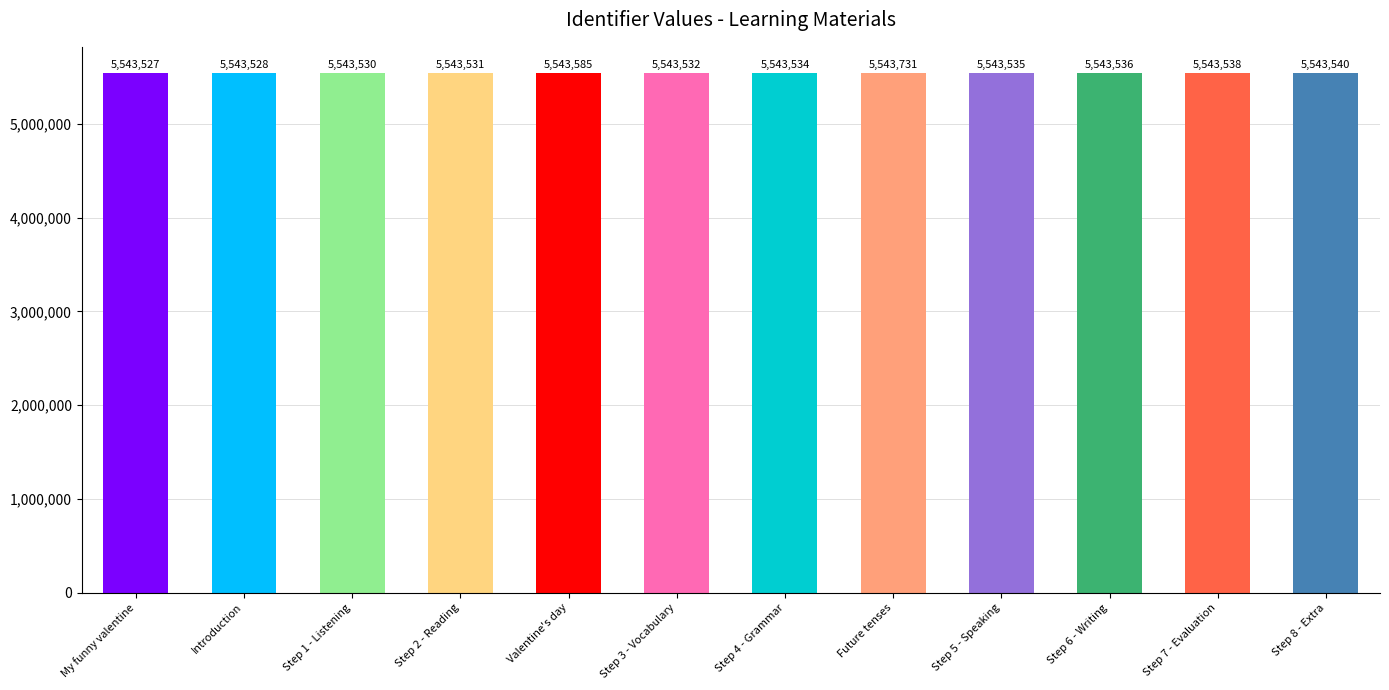

Is it true that the value at Step 5 - Speaking is 9590839?

False